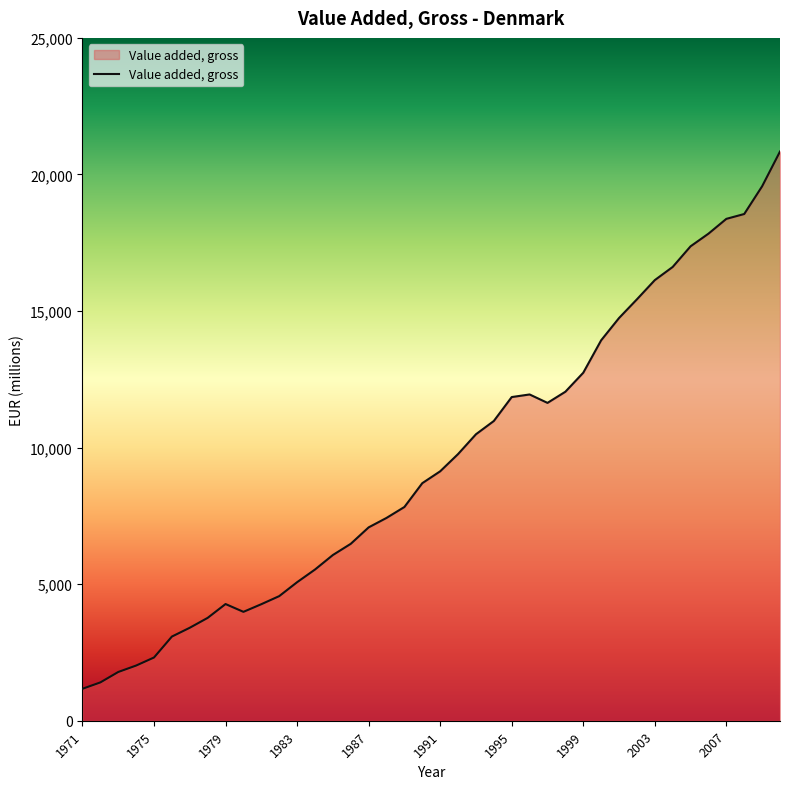

What is the difference between the maximum and minimum values?

19669.6